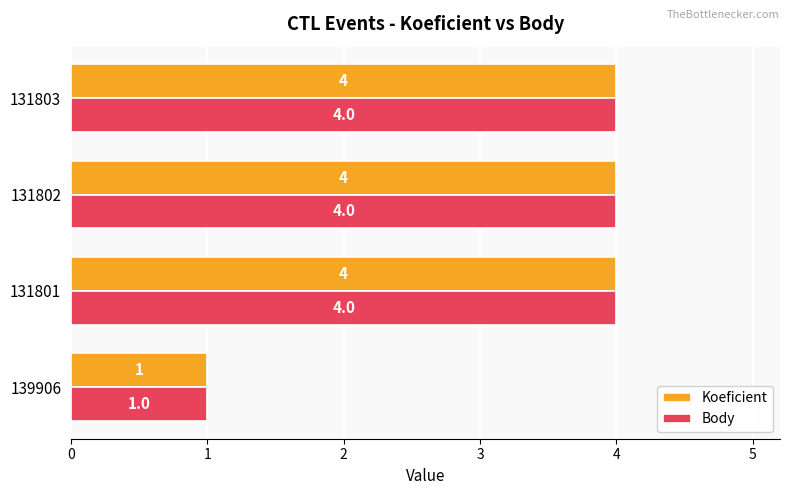

What is the average value of the Body series?

3